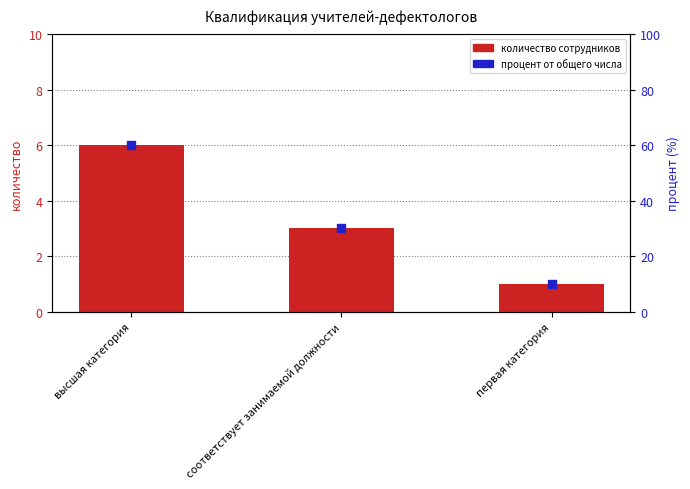

What is the total value across all series at соответствует занимаемой должности?

33